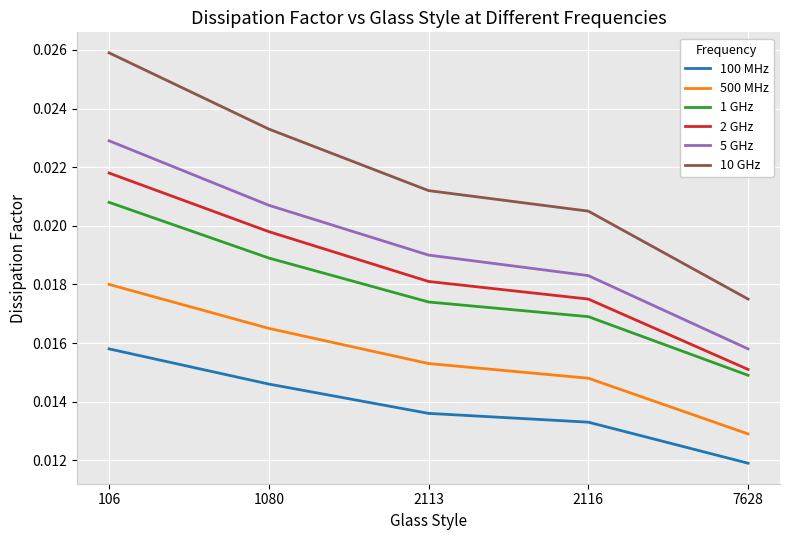

True or false: 1 GHz and 5 GHz intersect in this chart.

False